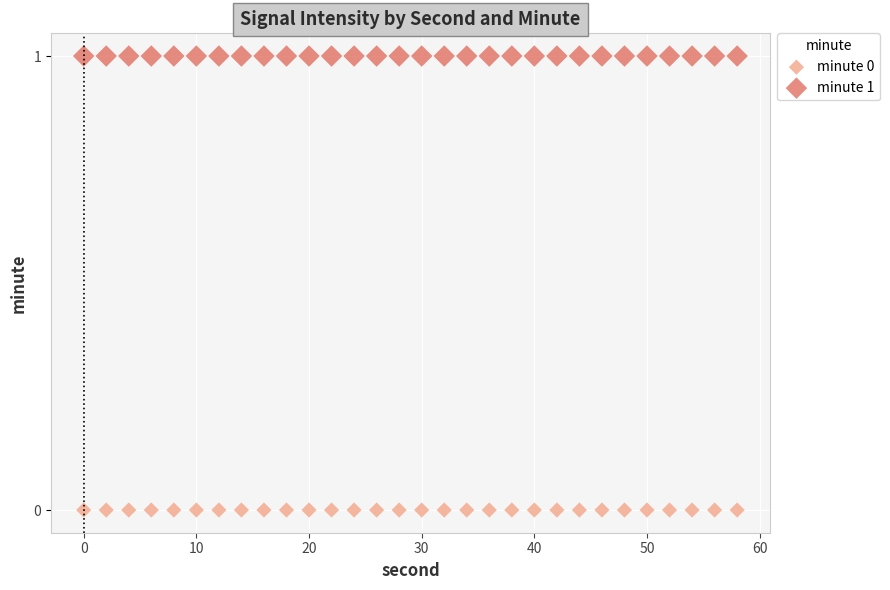

What are all the series names shown in the legend?

minute 0, minute 1